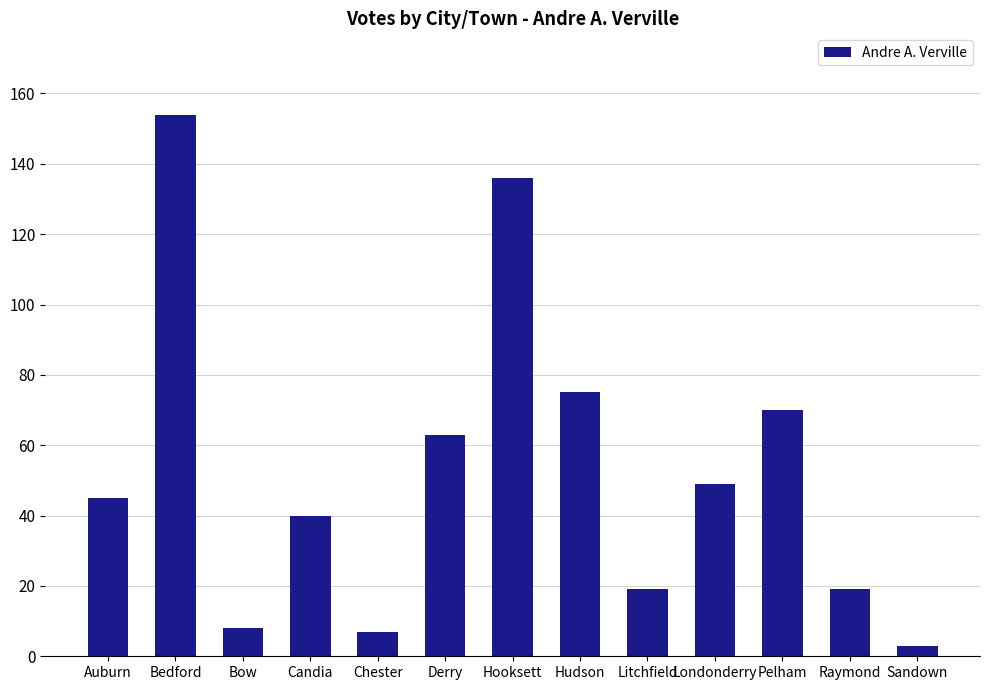

What is the greatest value displayed?

154